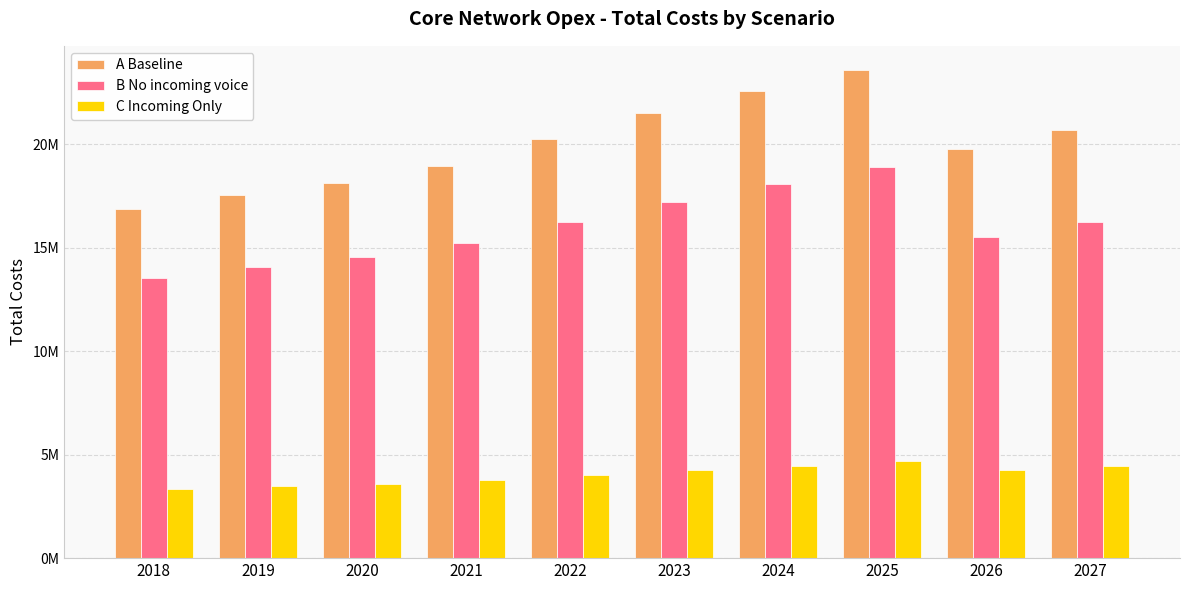

Are the bars horizontal?

No